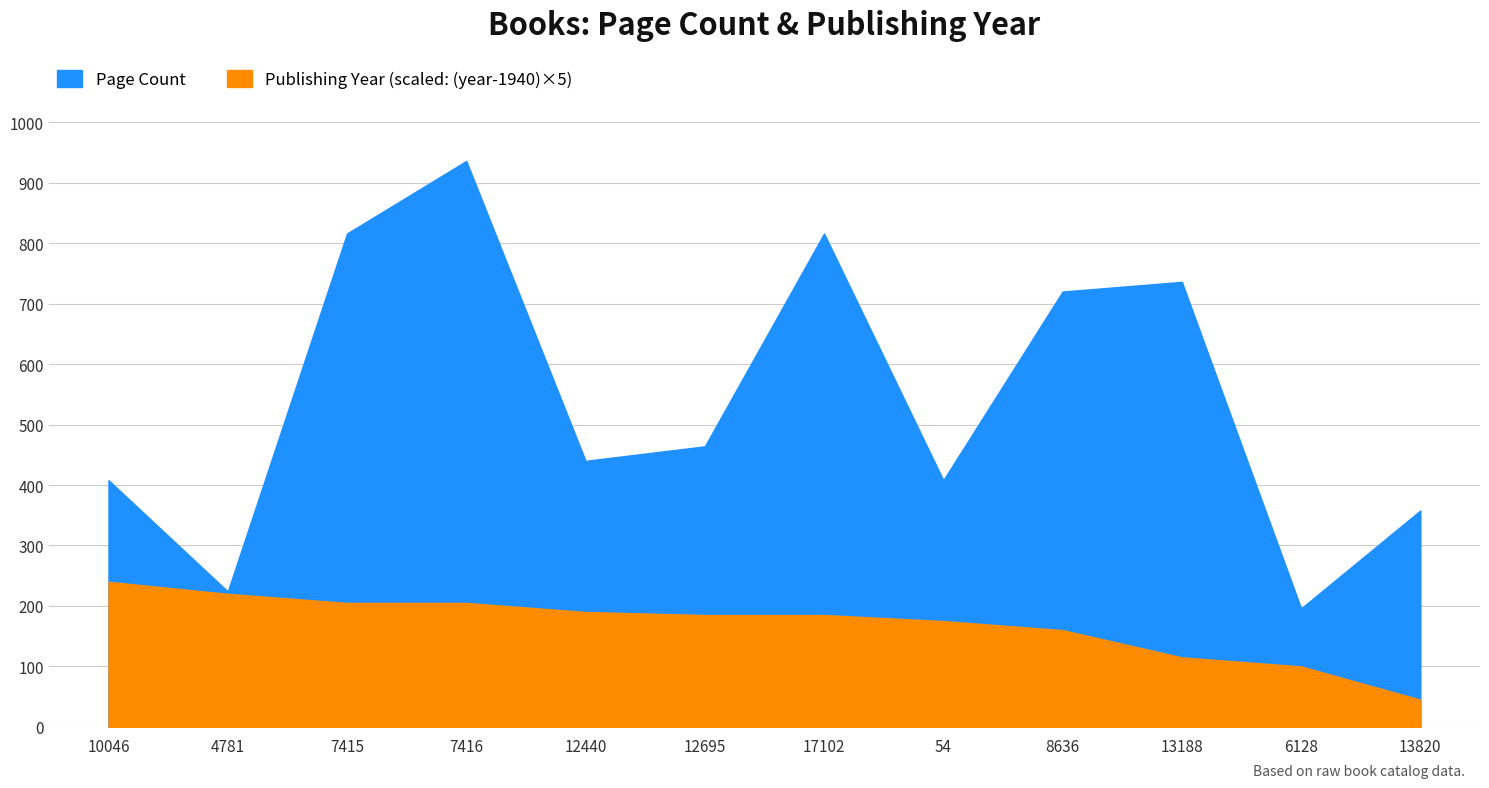

What are all the series names shown in the legend?

Page Count, Publishing Year